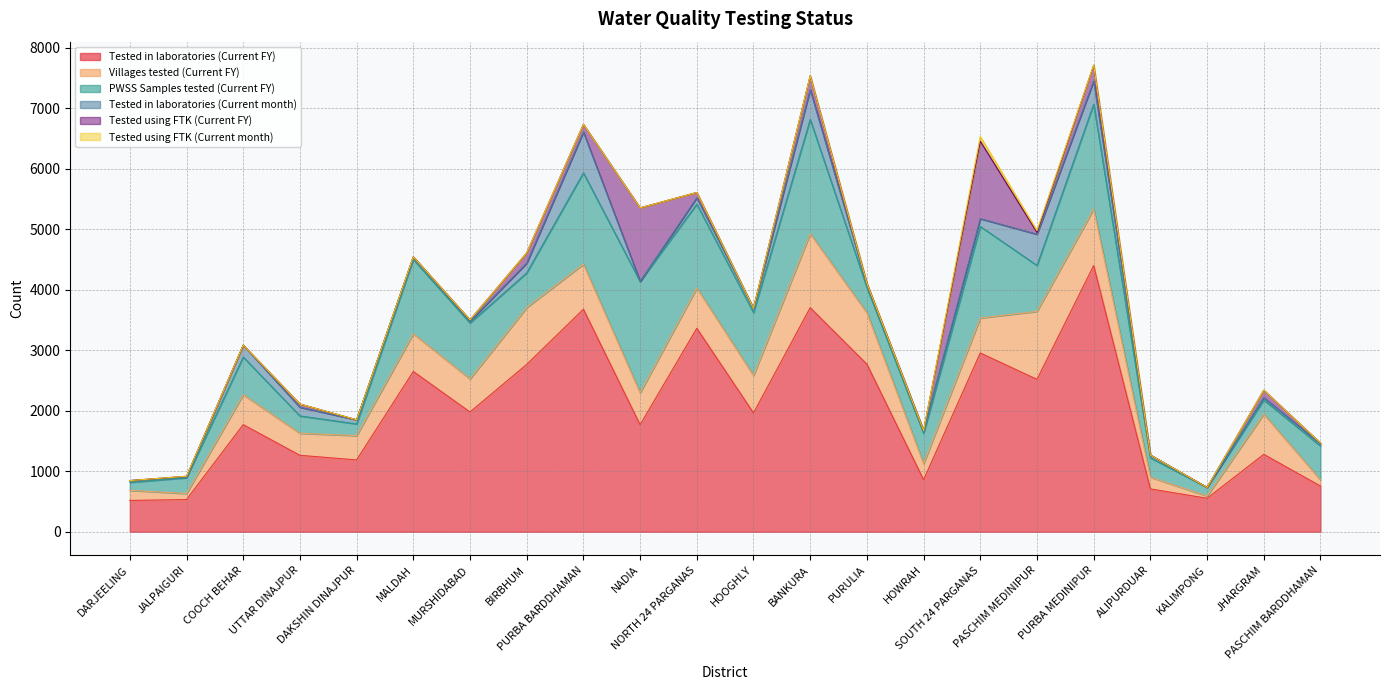

Reading left to right, list all the values displayed in this chart.

Tested in laboratories (Current FY): DARJEELING=517	JALPAIGURI=532	COOCH BEHAR=1770	UTTAR DINAJPUR=1263	DAKSHIN DINAJPUR=1187	MALDAH=2648	MURSHIDABAD=1979	BIRBHUM=2765	PURBA BARDDHAMAN=3677	NADIA=1768	NORTH 24 PARGANAS=3362	HOOGHLY=1963	BANKURA=3703	PURULIA=2769	HOWRAH=859	SOUTH 24 PARGANAS=2954	PASCHIM MEDINIPUR=2518	PURBA MEDINIPUR=4399	ALIPURDUAR=708	KALIMPONG=553	JHARGRAM=1279	PASCHIM BARDDHAMAN=755
Villages tested (Current FY): DARJEELING=167	JALPAIGURI=100	COOCH BEHAR=495	UTTAR DINAJPUR=364	DAKSHIN DINAJPUR=402	MALDAH=624	MURSHIDABAD=546	BIRBHUM=939	PURBA BARDDHAMAN=746	NADIA=528	NORTH 24 PARGANAS=666	HOOGHLY=620	BANKURA=1223	PURULIA=850	HOWRAH=268	SOUTH 24 PARGANAS=578	PASCHIM MEDINIPUR=1124	PURBA MEDINIPUR=934	ALIPURDUAR=194	KALIMPONG=37	JHARGRAM=665	PASCHIM BARDDHAMAN=102
PWSS Samples tested (Current FY): DARJEELING=132	JALPAIGURI=261	COOCH BEHAR=622	UTTAR DINAJPUR=287	DAKSHIN DINAJPUR=193	MALDAH=1228	MURSHIDABAD=925	BIRBHUM=574	PURBA BARDDHAMAN=1508	NADIA=1841	NORTH 24 PARGANAS=1386	HOOGHLY=1039	BANKURA=1888	PURULIA=419	HOWRAH=498	SOUTH 24 PARGANAS=1513	PASCHIM MEDINIPUR=759	PURBA MEDINIPUR=1733	ALIPURDUAR=320	KALIMPONG=143	JHARGRAM=233	PASCHIM BARDDHAMAN=561
Tested in laboratories (Current month): DARJEELING=30	JALPAIGURI=11	COOCH BEHAR=197	UTTAR DINAJPUR=143	DAKSHIN DINAJPUR=68	MALDAH=41	MURSHIDABAD=30	BIRBHUM=161	PURBA BARDDHAMAN=674	NADIA=0	NORTH 24 PARGANAS=104	HOOGHLY=70	BANKURA=491	PURULIA=51	HOWRAH=47	SOUTH 24 PARGANAS=128	PASCHIM MEDINIPUR=515	PURBA MEDINIPUR=382	ALIPURDUAR=45	KALIMPONG=0	JHARGRAM=39	PASCHIM BARDDHAMAN=37
Tested using FTK (Current FY): DARJEELING=0	JALPAIGURI=13	COOCH BEHAR=0	UTTAR DINAJPUR=54	DAKSHIN DINAJPUR=0	MALDAH=2	MURSHIDABAD=22	BIRBHUM=169	PURBA BARDDHAMAN=128	NADIA=1216	NORTH 24 PARGANAS=89	HOOGHLY=1	BANKURA=231	PURULIA=17	HOWRAH=1	SOUTH 24 PARGANAS=1281	PASCHIM MEDINIPUR=31	PURBA MEDINIPUR=262	ALIPURDUAR=0	KALIMPONG=0	JHARGRAM=123	PASCHIM BARDDHAMAN=10
Tested using FTK (Current month): DARJEELING=0	JALPAIGURI=0	COOCH BEHAR=0	UTTAR DINAJPUR=0	DAKSHIN DINAJPUR=0	MALDAH=0	MURSHIDABAD=0	BIRBHUM=2	PURBA BARDDHAMAN=0	NADIA=0	NORTH 24 PARGANAS=0	HOOGHLY=0	BANKURA=0	PURULIA=0	HOWRAH=0	SOUTH 24 PARGANAS=76	PASCHIM MEDINIPUR=31	PURBA MEDINIPUR=3	ALIPURDUAR=0	KALIMPONG=0	JHARGRAM=0	PASCHIM BARDDHAMAN=0